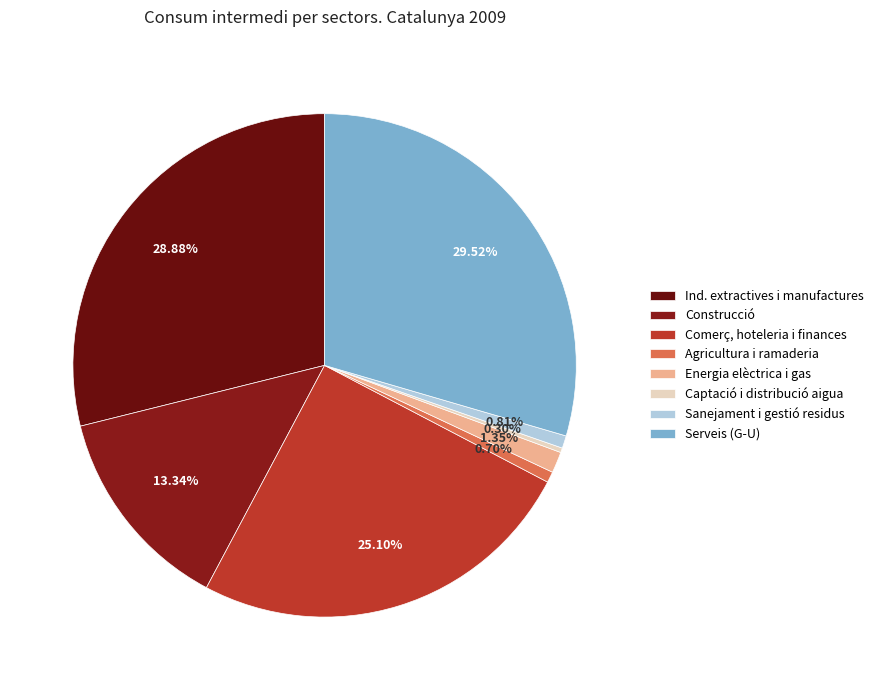

Rank the categories by value from lowest to highest.

Captació i distribució aigua, Agricultura i ramaderia, Sanejament i gestió residus, Energia elèctrica i gas, Construcció, Comerç, hoteleria i finances, Ind. extractives i manufactures, Serveis (G-U)